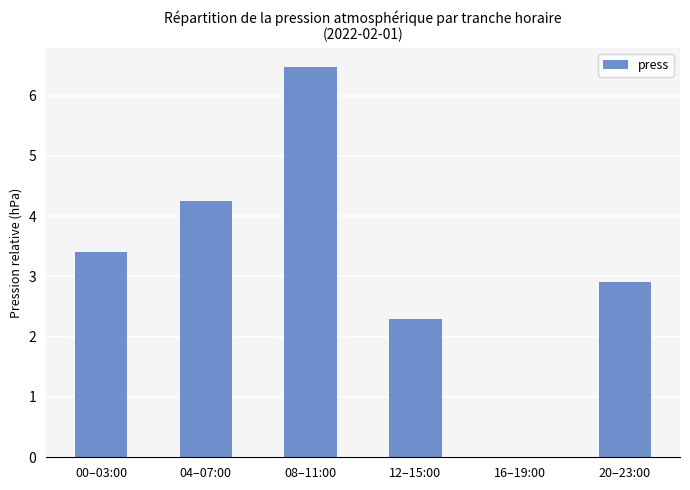

At which label does the data first exceed 3?

00–03:00